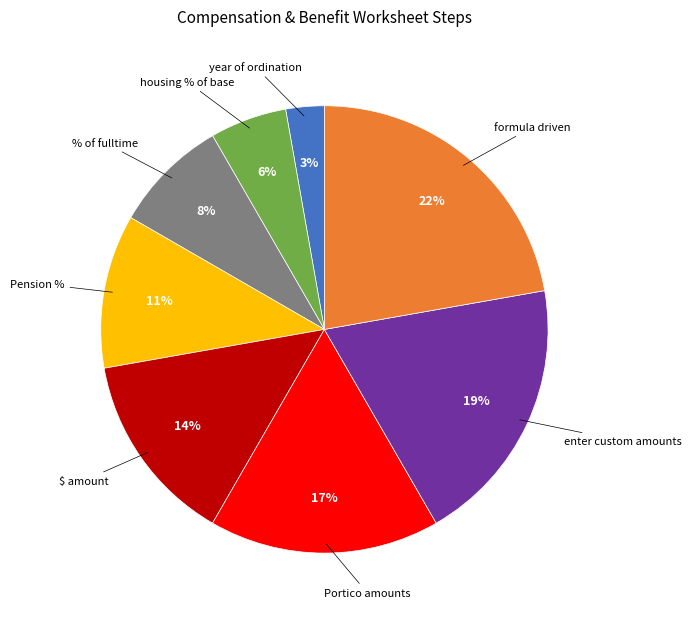

What percentage is the Portico amounts slice, to the nearest percent?

17%